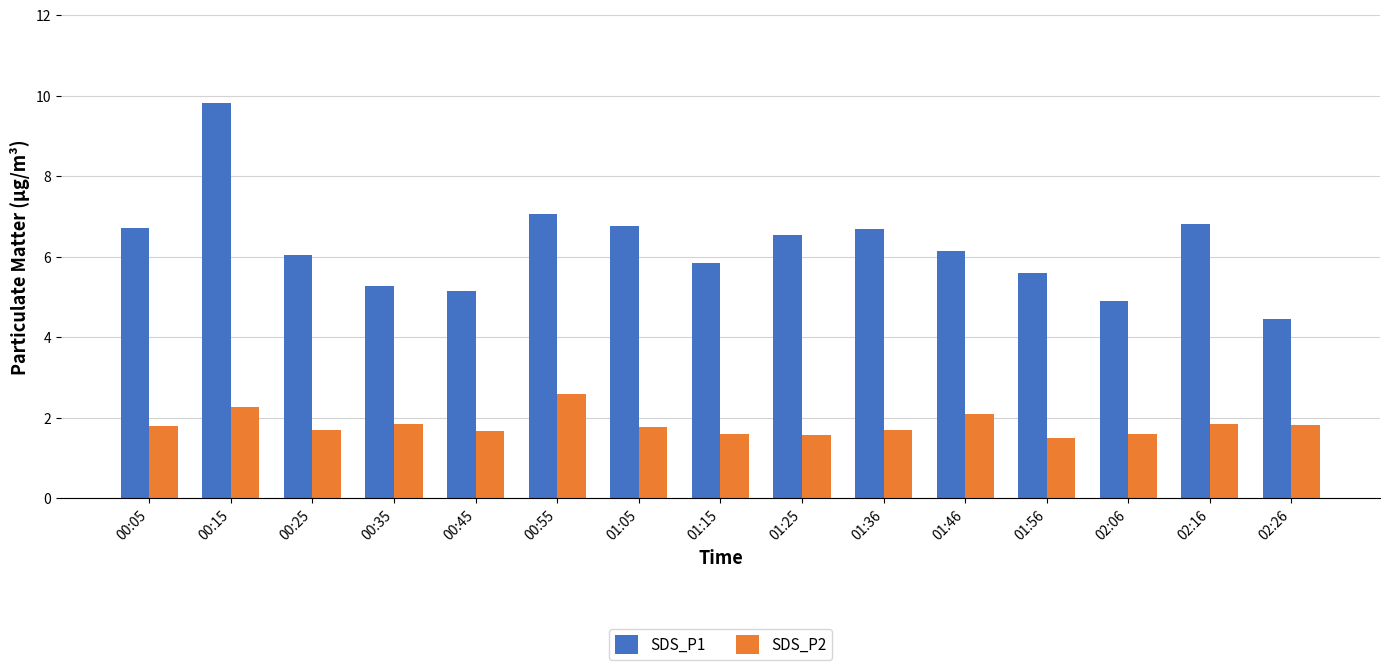

At which category is the sum across all series the highest?

00:15